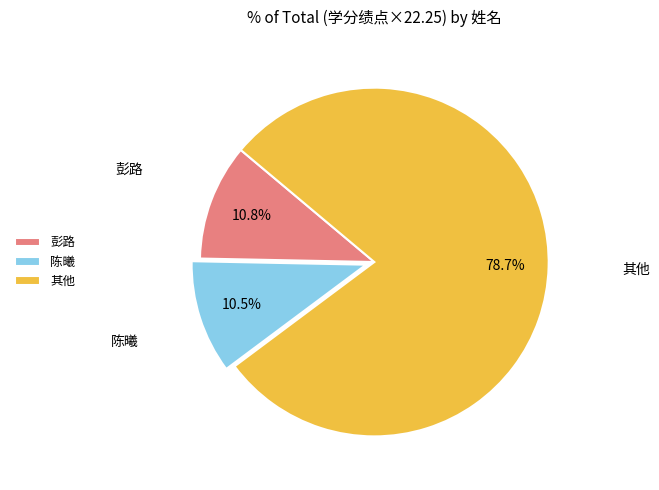

What percentage do 彭路 and 其他 together represent?

89.5%